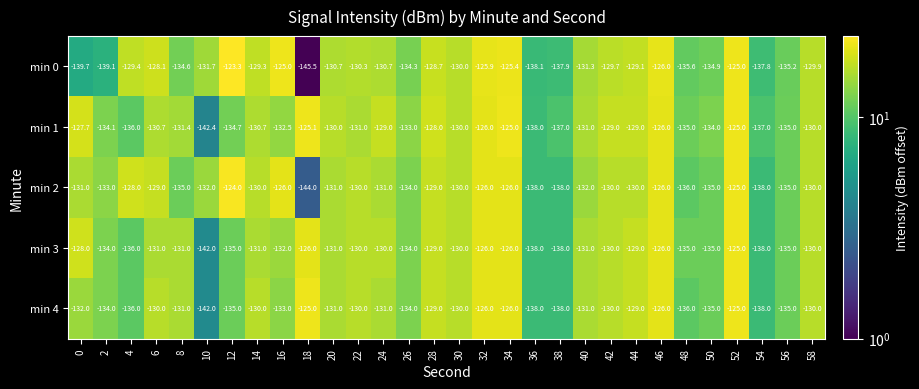

What is the approximate value of min 0 at 12?

-123.3